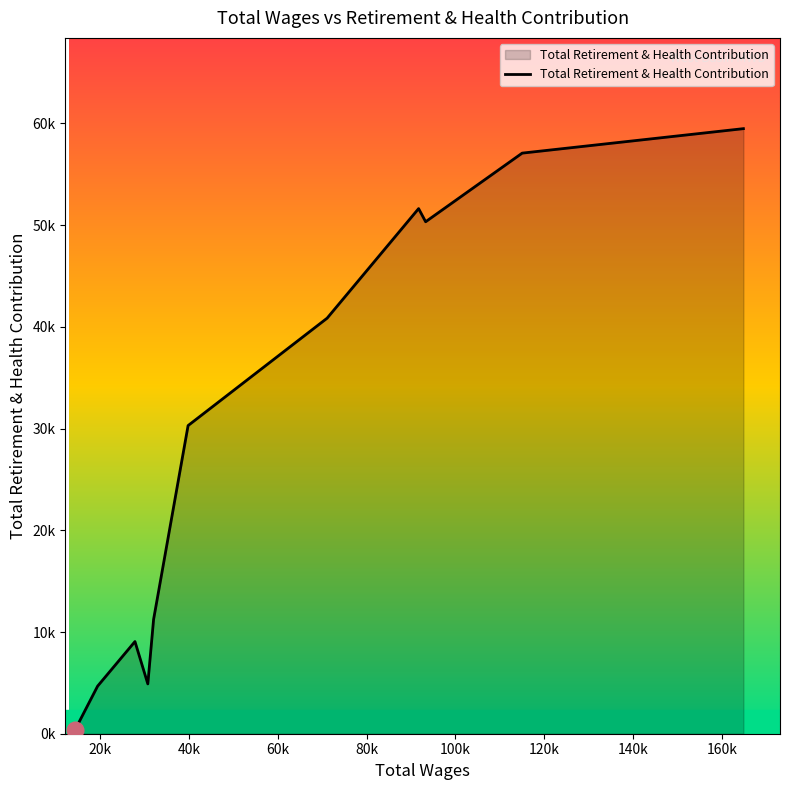

Does the chart display data point markers on the line(s)?

No